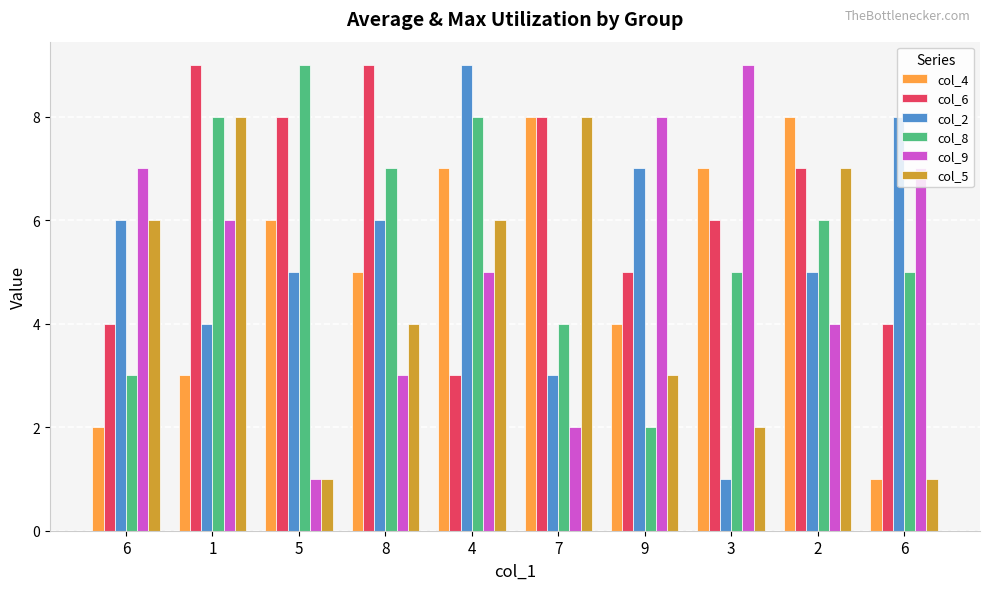

Between 4 and 7, which series saw the biggest shift?

col_2